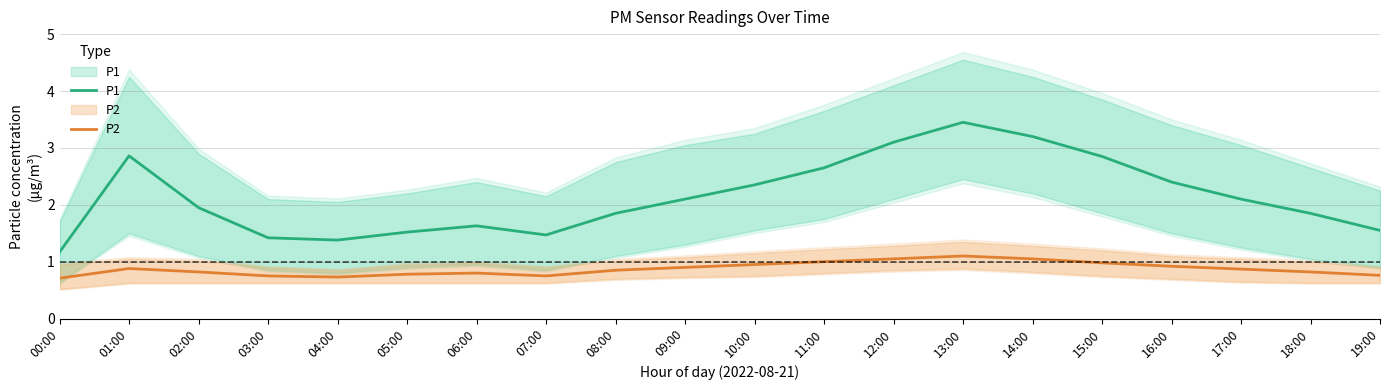

Reading left to right, extract all data points from this chart.

P1: 00:00=1.2	01:00=2.9	02:00=1.9	03:00=1.4	04:00=1.4	05:00=1.5	06:00=1.6	07:00=1.5	08:00=1.9	09:00=2.1	10:00=2.4	11:00=2.6	12:00=3.1	13:00=3.5	14:00=3.2	15:00=2.9	16:00=2.4	17:00=2.1	18:00=1.9	19:00=1.6
P2: 00:00=0.7	01:00=0.9	02:00=0.8	03:00=0.8	04:00=0.7	05:00=0.8	06:00=0.8	07:00=0.8	08:00=0.8	09:00=0.9	10:00=0.9	11:00=1.0	12:00=1.1	13:00=1.1	14:00=1.1	15:00=1.0	16:00=0.9	17:00=0.9	18:00=0.8	19:00=0.8